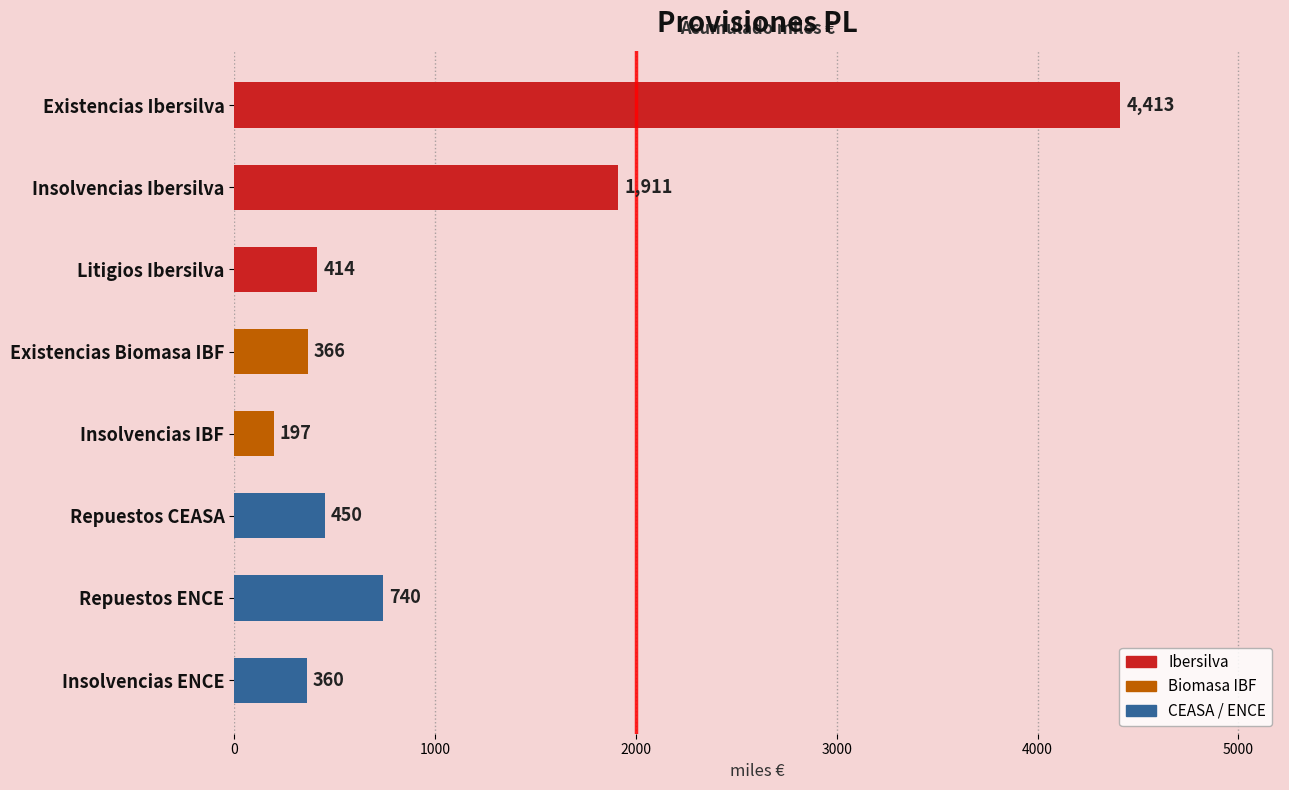

Reading top to bottom, list all the values displayed in this chart.

4413	1911	414	366	197	450	740	360